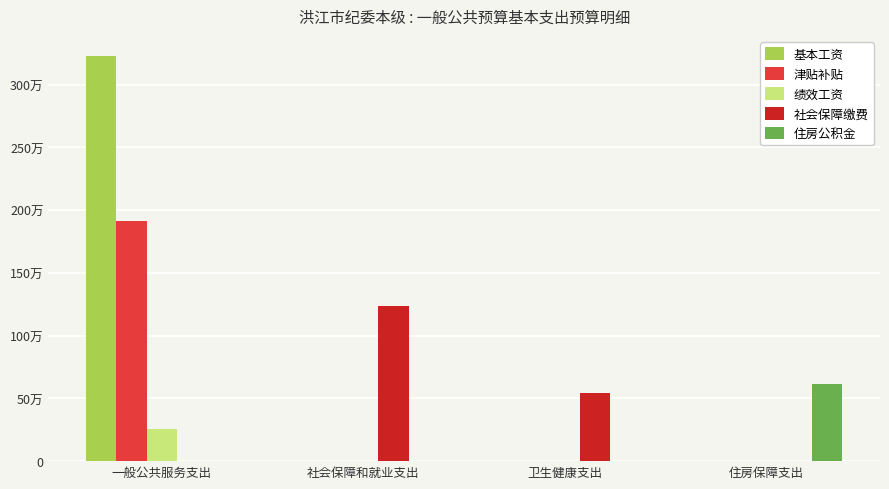

What are all the series names shown in the legend?

基本工资, 津贴补贴, 绩效工资, 社会保障缴费, 住房公积金